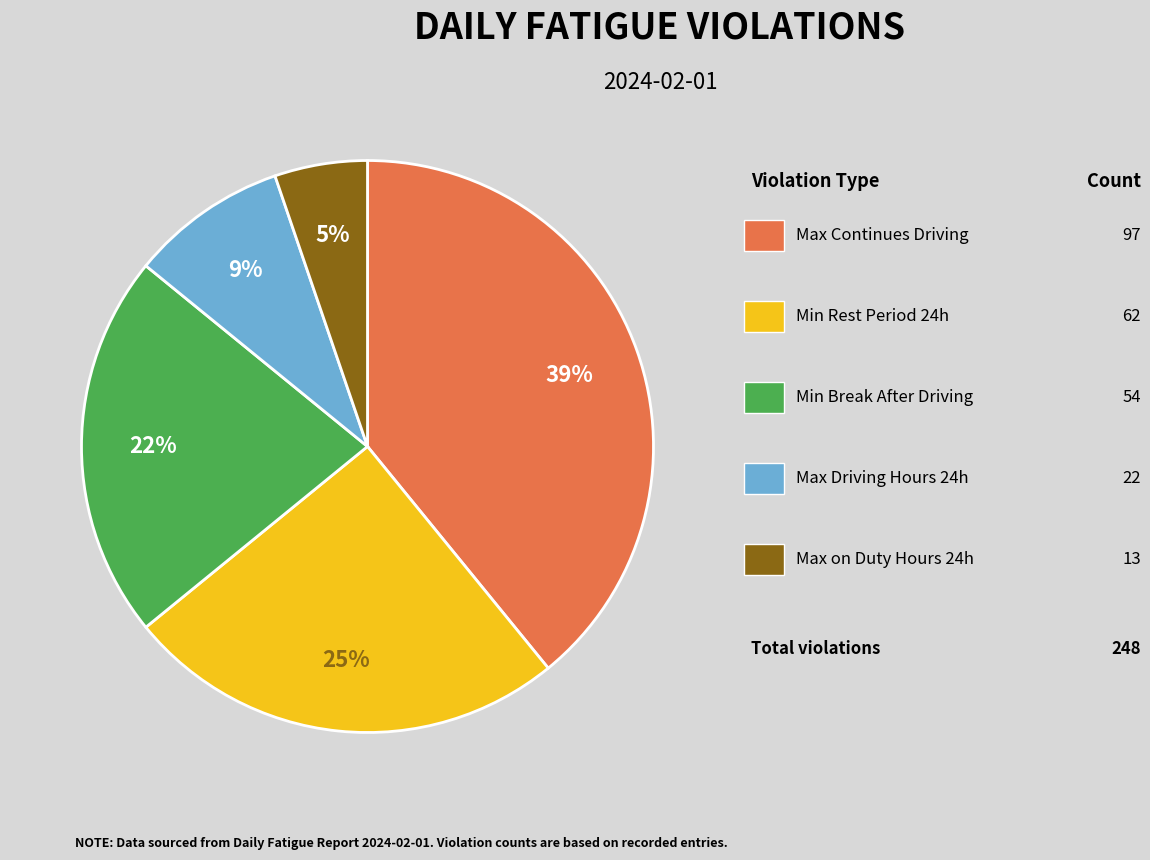

Does any single category account for the majority?

No